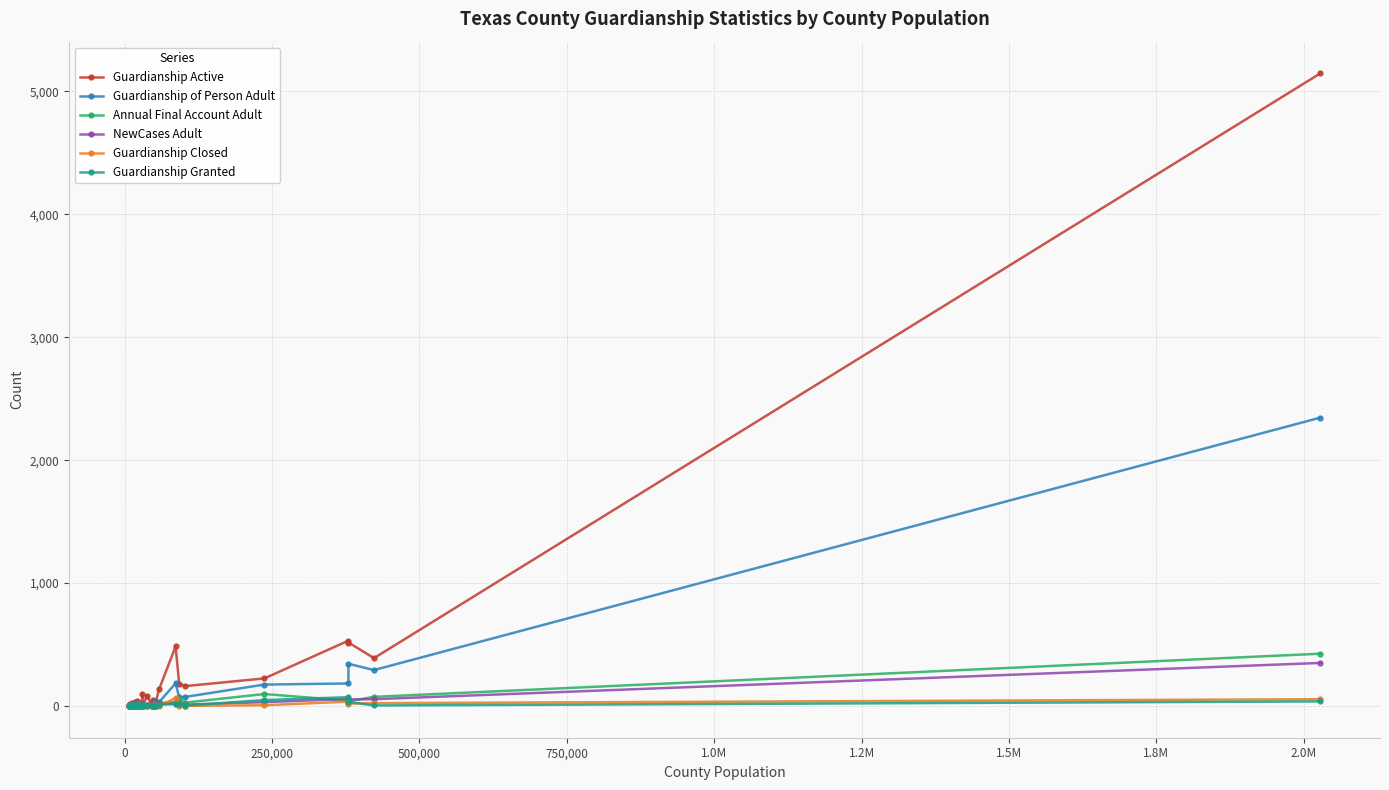

What is the highest value of the Annual Final Account Adult series?

426